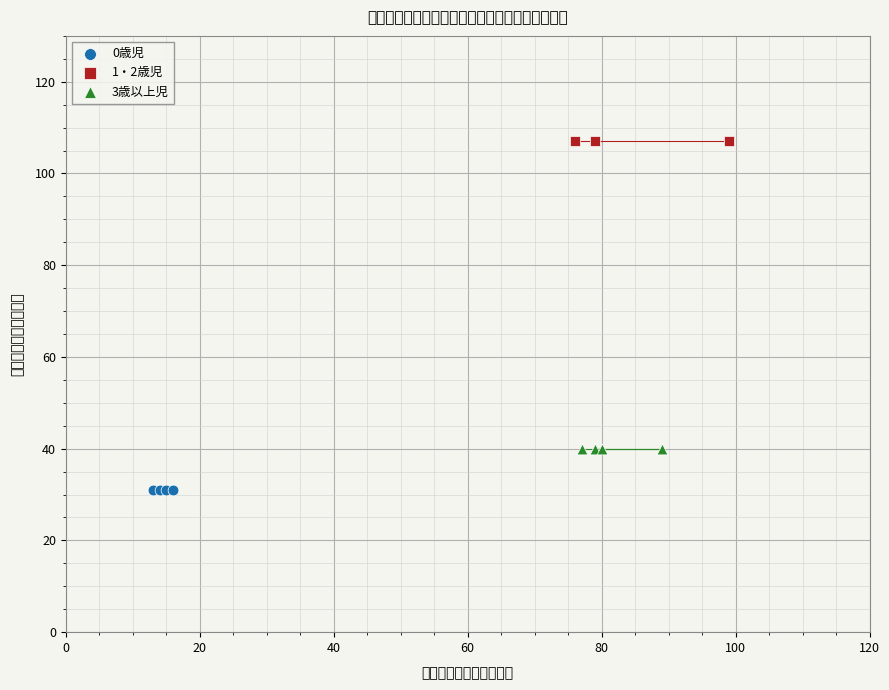

Which series contains the highest Y value?

1・2歳児